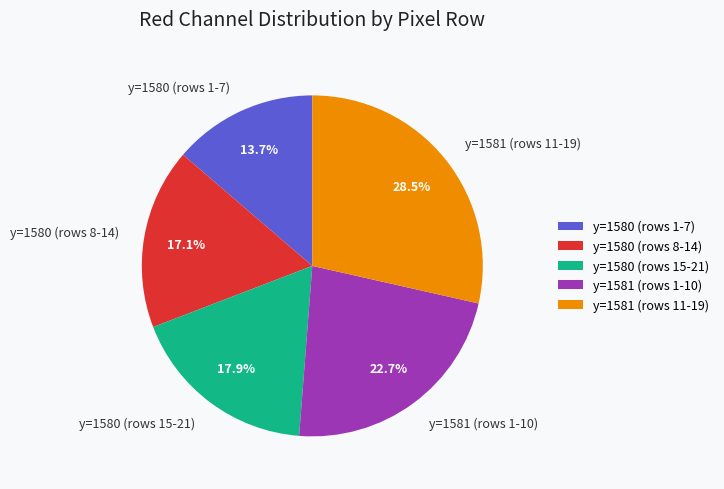

What portion of the pie excludes y=1580 (rows 8-14)?

82.9%